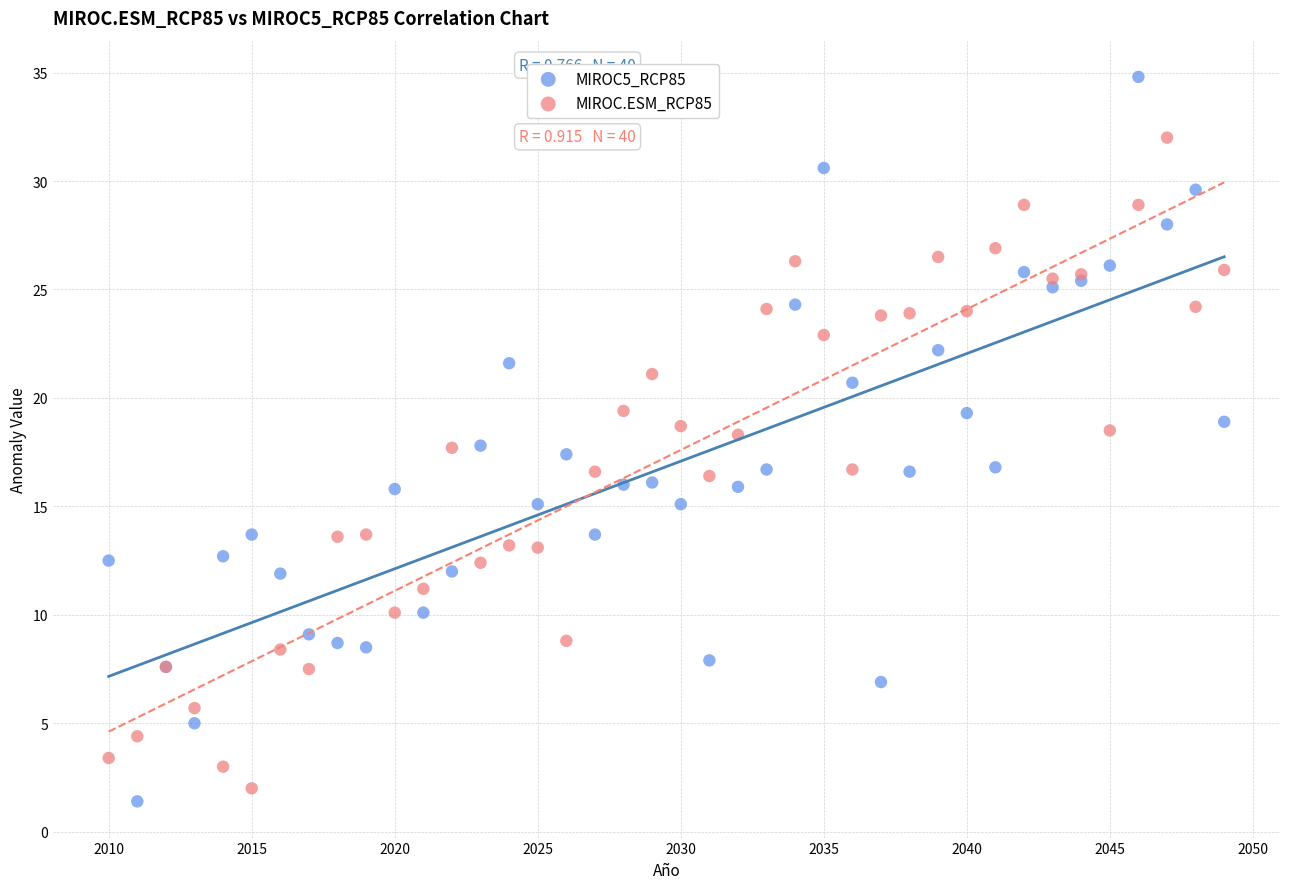

Which series has the widest spread of Y values?

MIROC5_RCP85